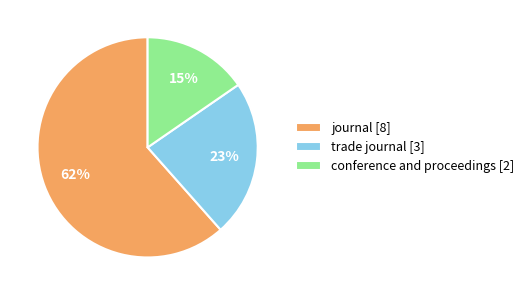

Is conference and proceedings [2] the majority of the pie?

No